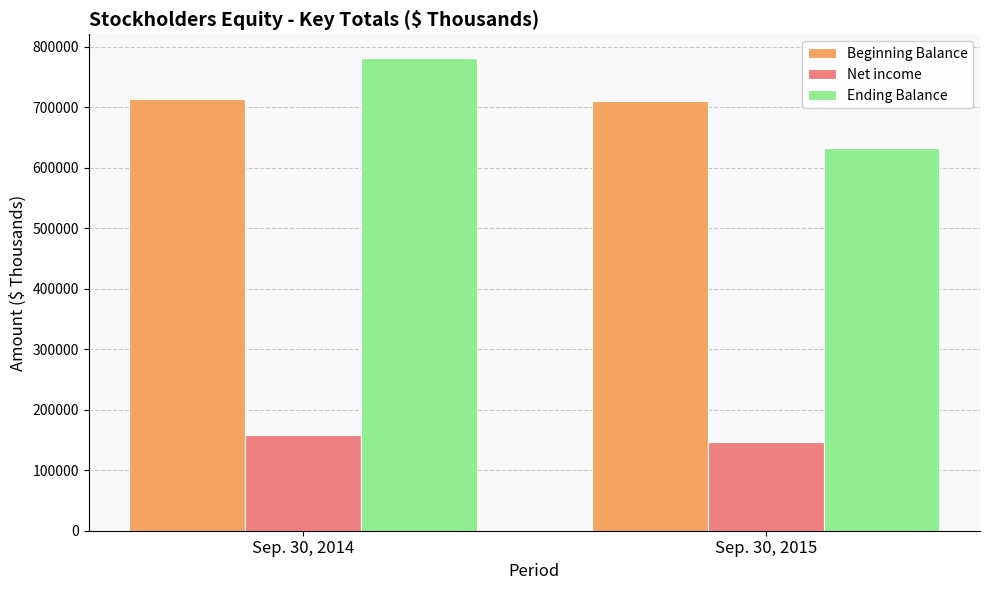

How many bars are there in total?

6